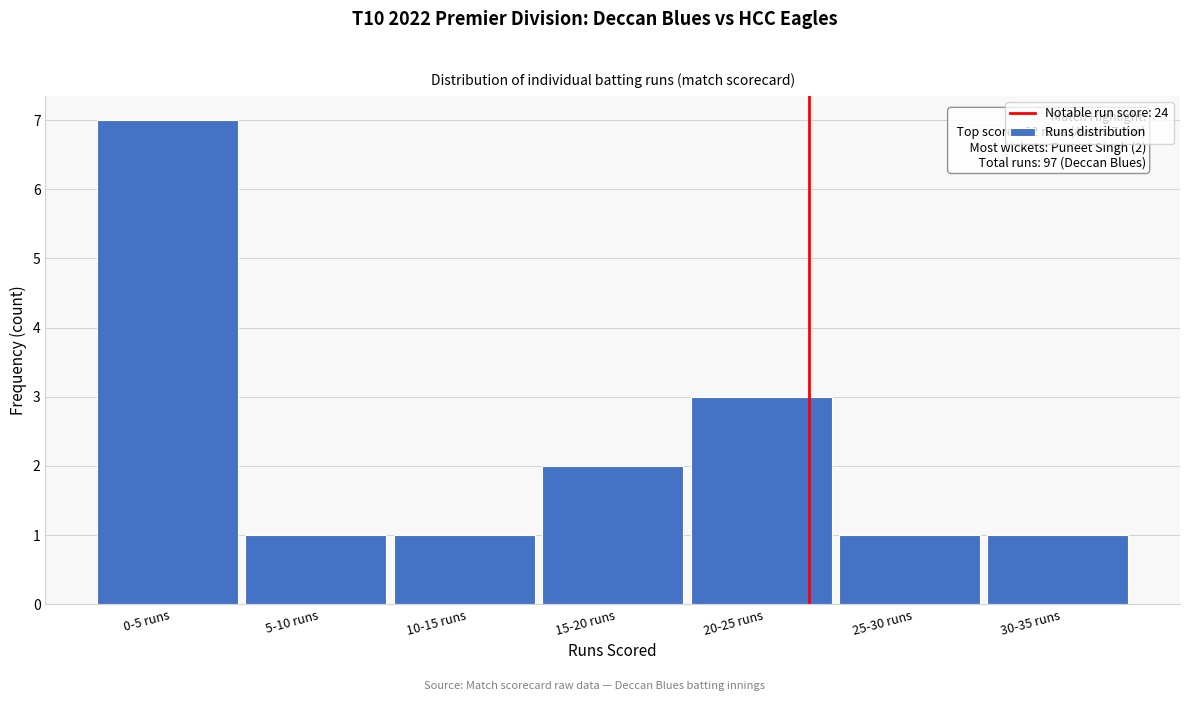

Reading left to right, transcribe all the data shown in this chart.

7	1	1	2	3	1	1